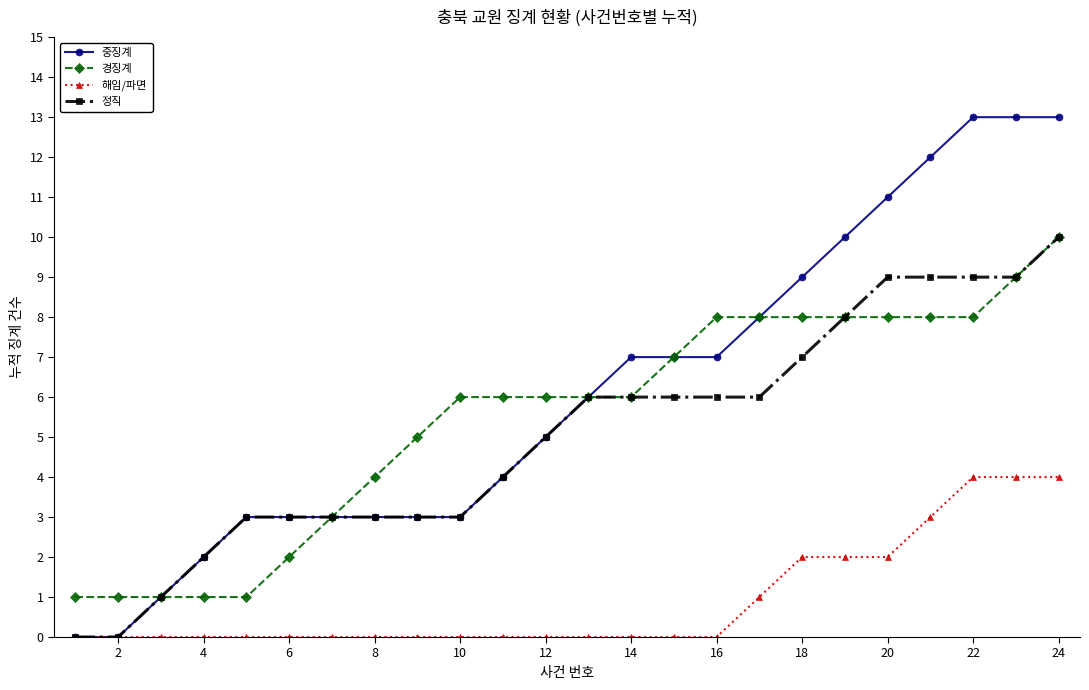

What is the value of the 중징계 point at the 20th from the left?

11